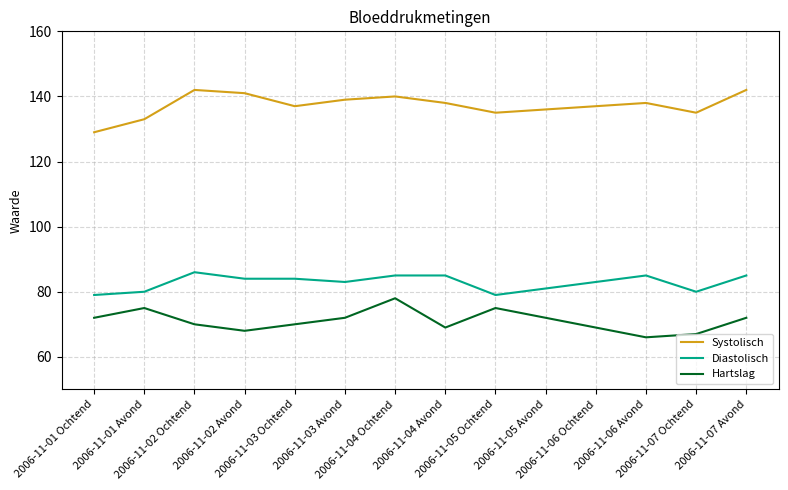

What is the difference between the Systolisch values at 2006-11-05 Ochtend and 2006-11-07 Avond?

7